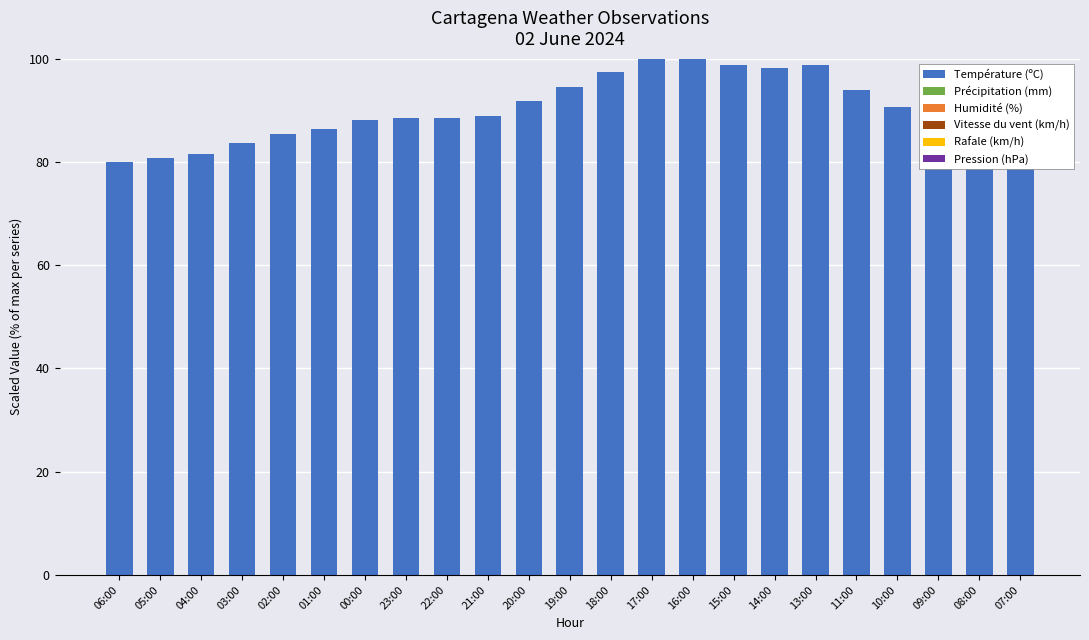

Which has a higher value, 21:00 or 02:00?

21:00